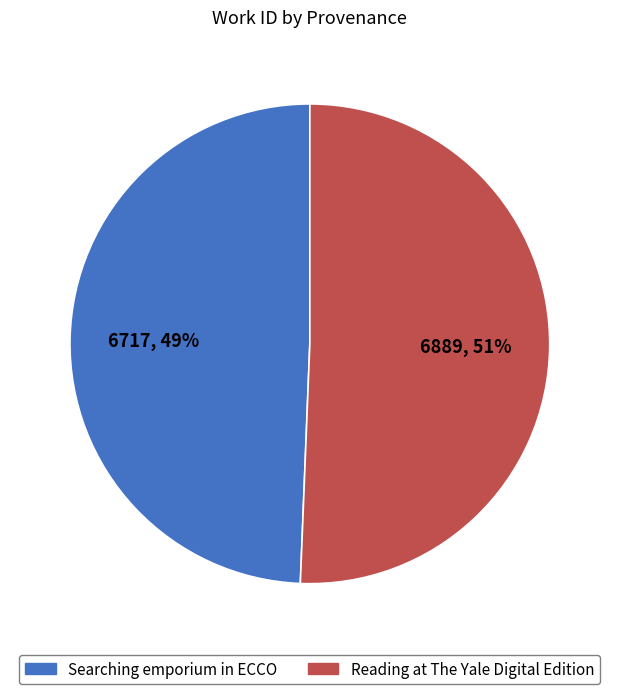

What is the smallest slice in the pie chart?

Searching emporium in ECCO